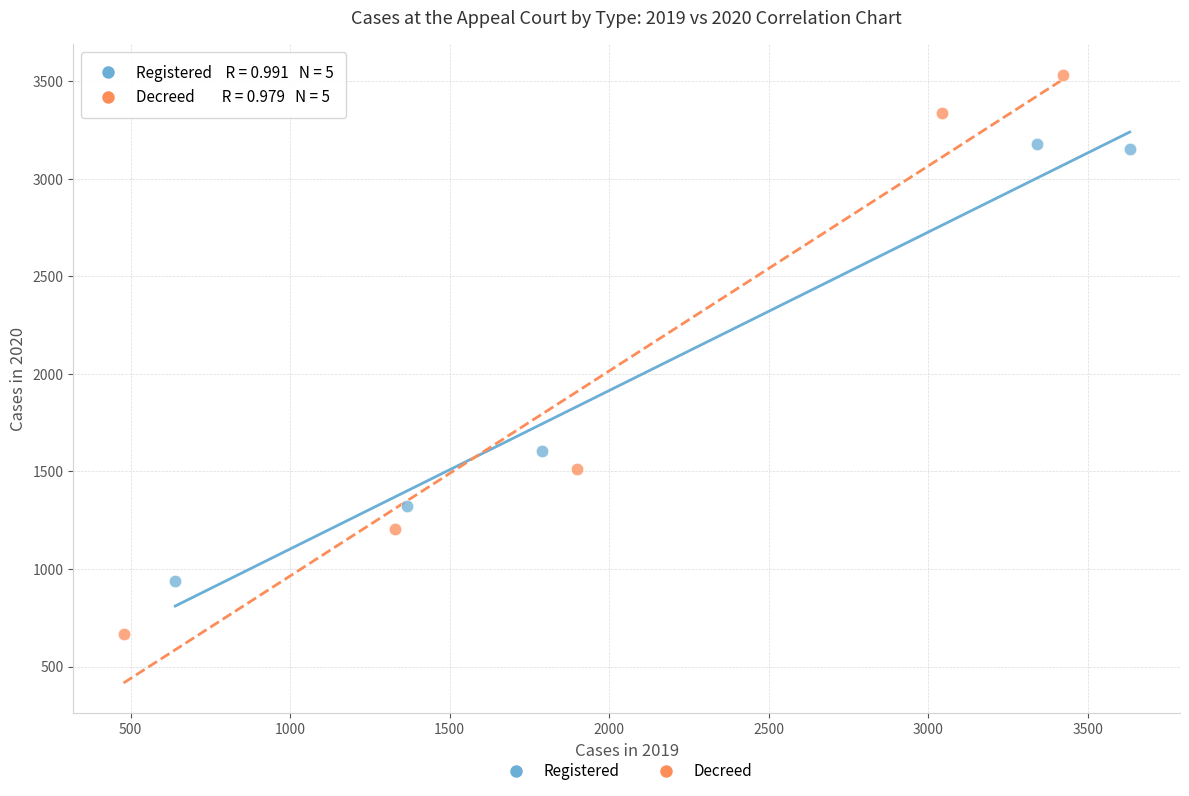

Which series contains the lowest Y value?

Decreed